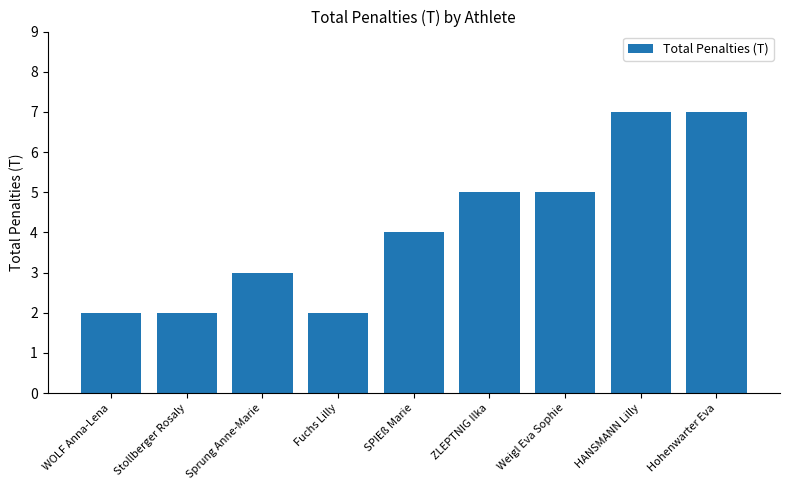

The value at Stollberger Rosaly is 2. True or false?

True